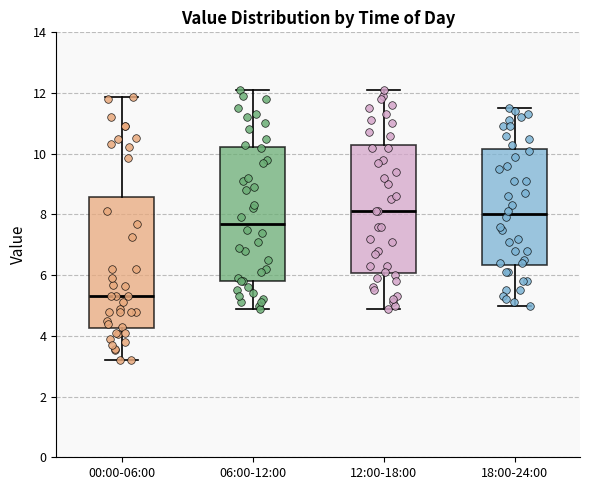

Reading left to right, transcribe this box plot: for each box, give where its median line is, the range the box spans, and where its two whiskers end, as read against the y-axis. The values are not printed on the chart, so give them approximately, as read against the axis.

00:00-06:00: median 5.4, box 4.2 to 8.6, whiskers 3.2 to 11.8
06:00-12:00: median 7.8, box 5.8 to 10.2, whiskers 5.0 to 12.2
12:00-18:00: median 8.2, box 6.0 to 10.4, whiskers 5.0 to 12.2
18:00-24:00: median 8.0, box 6.4 to 10.2, whiskers 5.0 to 11.6